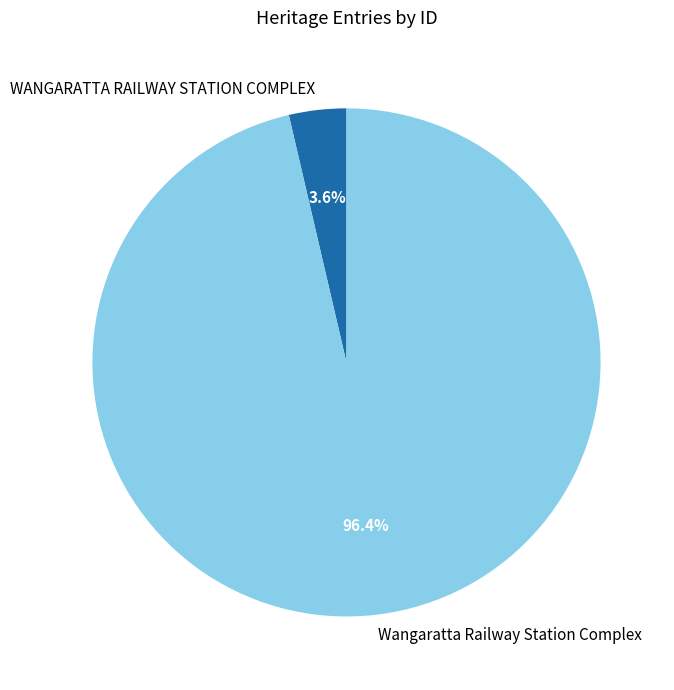

Between Wangaratta Railway Station Complex and WANGARATTA RAILWAY STATION COMPLEX, which is larger?

Wangaratta Railway Station Complex